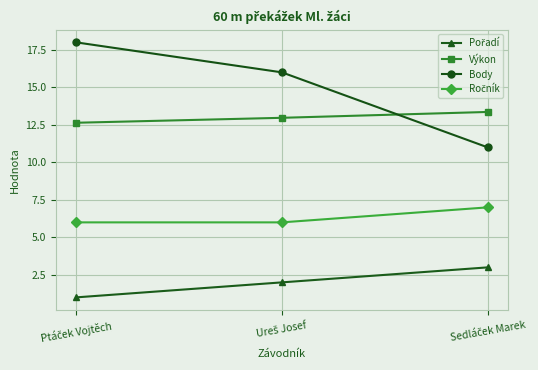

What is the greatest value displayed?

18.0